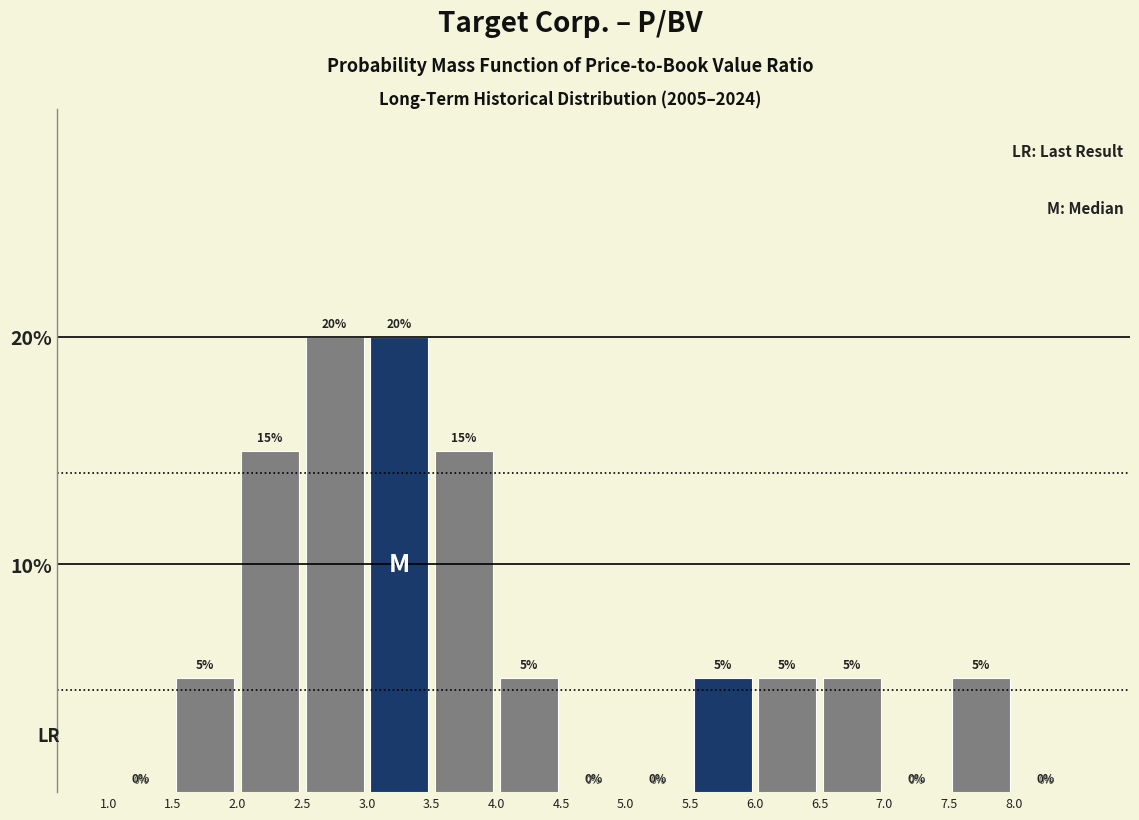

How tall is the bar that spans 3.5 to 4.0 on the x-axis?

15